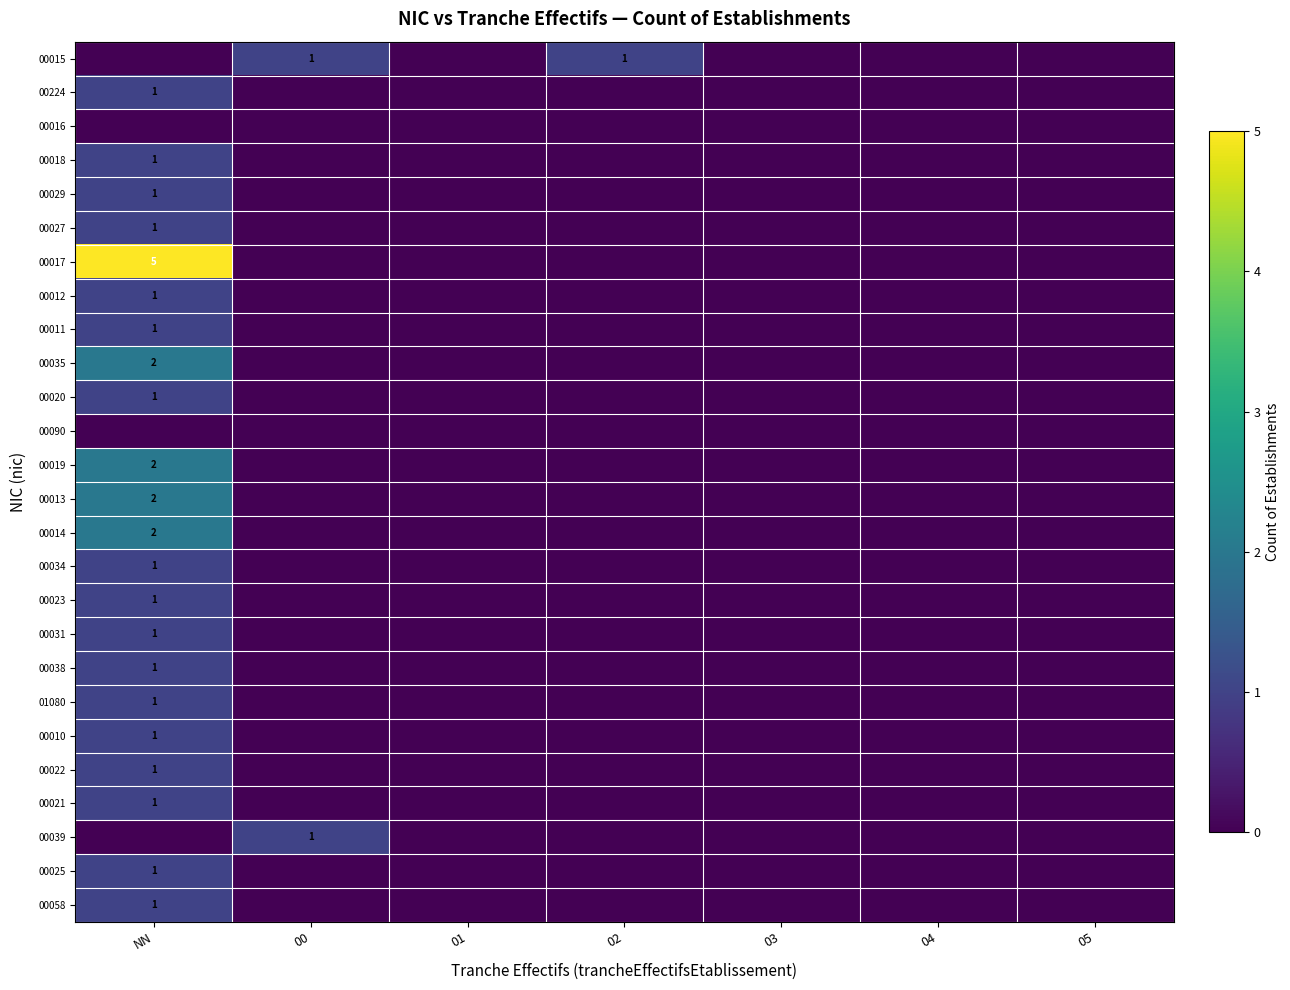

True or false: 00035 has a value of 1 at NN.

False